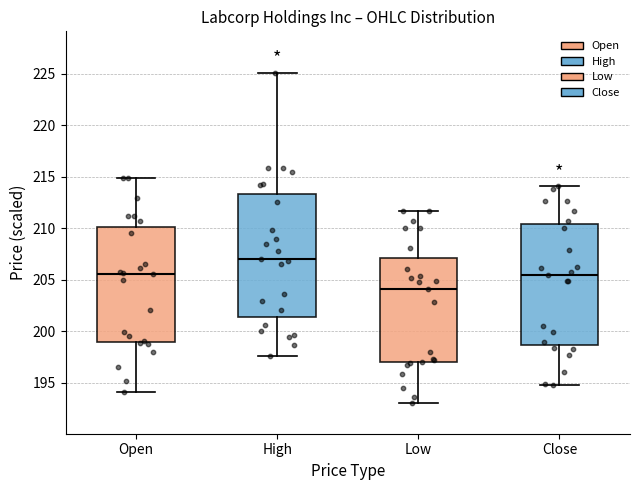

Which box has the highest median line?

High